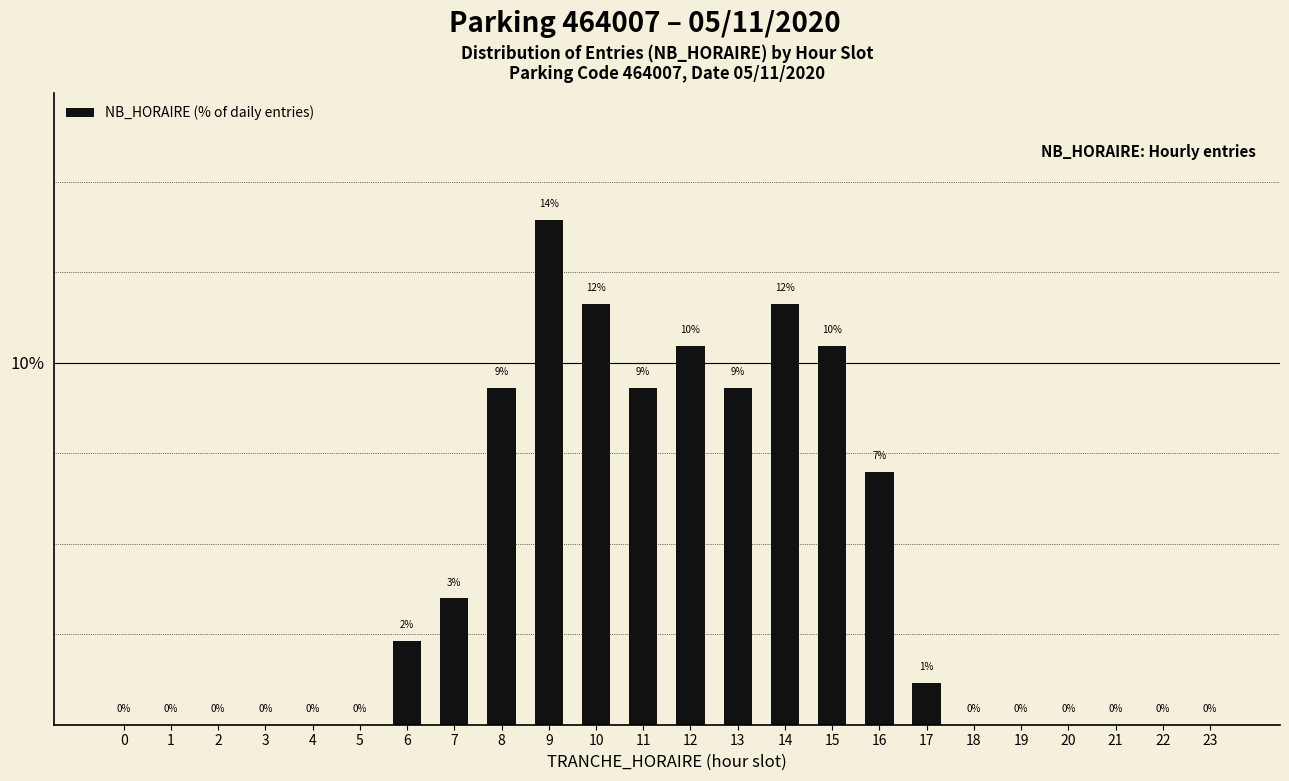

What is the change in value from 3 to 9?

+14.0